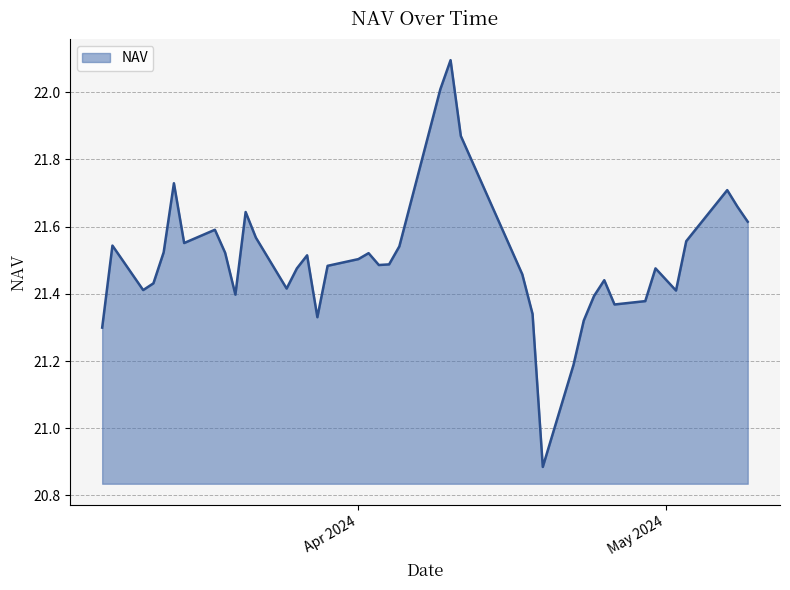

What is the difference between the maximum and minimum values?

1.2